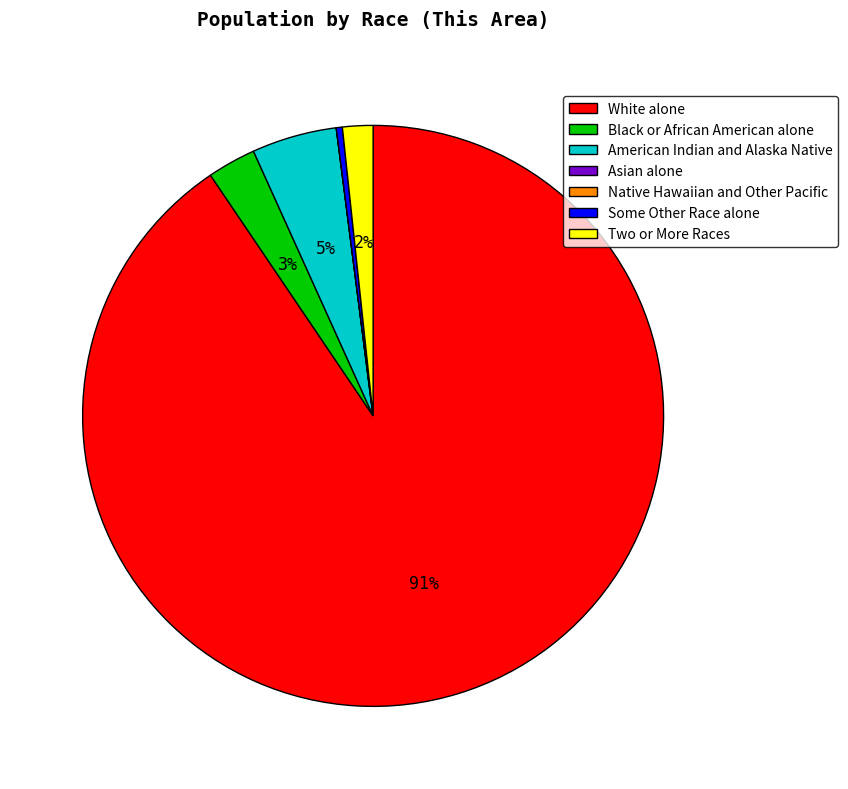

Which slice is the largest?

White alone